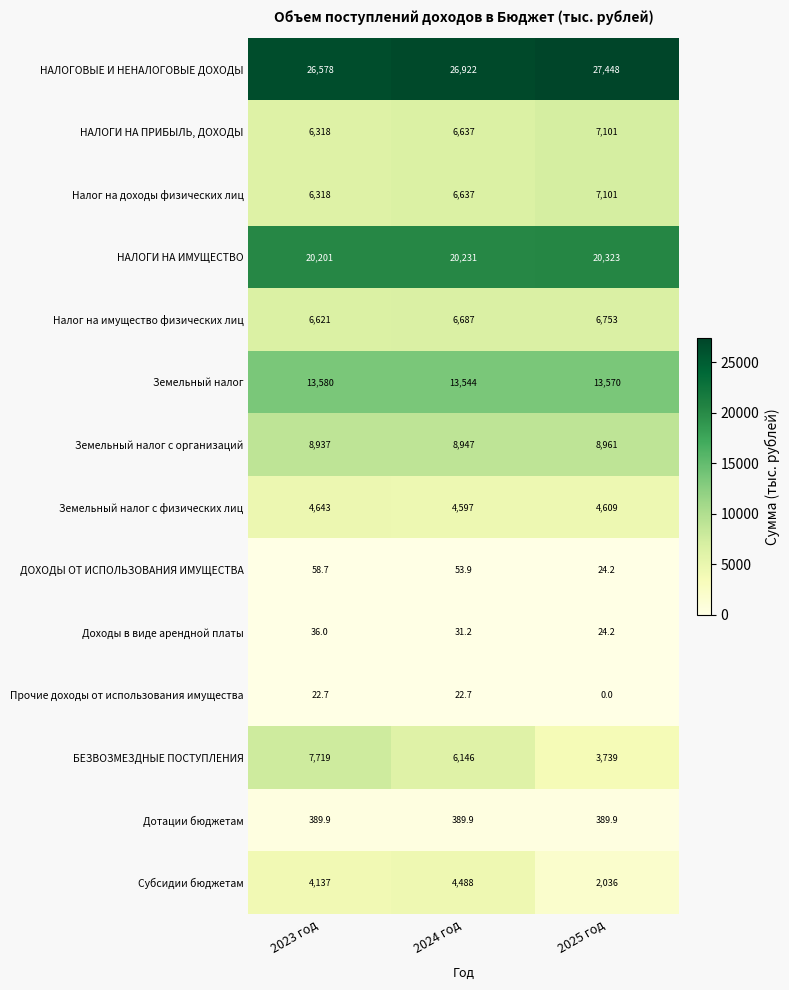

What is the difference between the maximum and minimum values in the Земельный налог с организаций series?

24.0